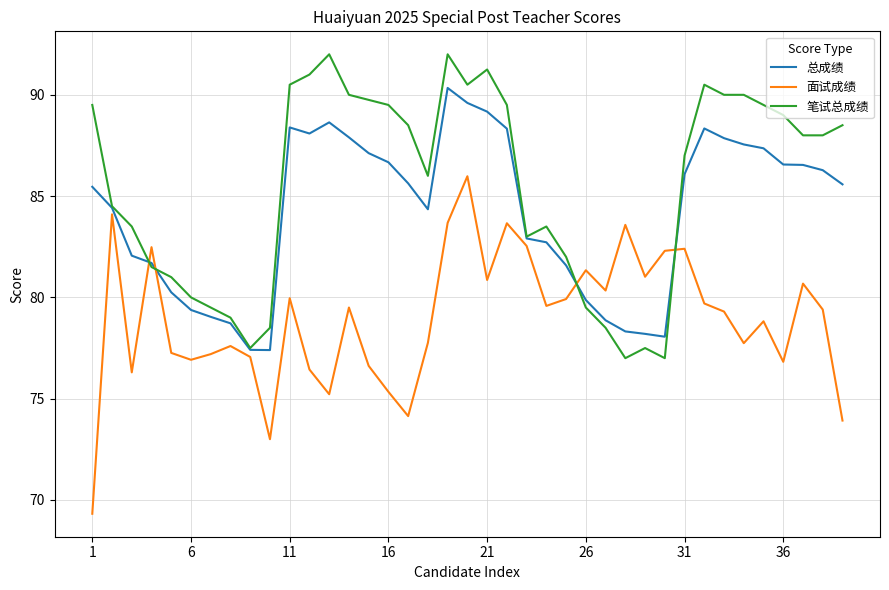

List the series in order of their peak value, lowest first.

面试成绩, 总成绩, 笔试总成绩